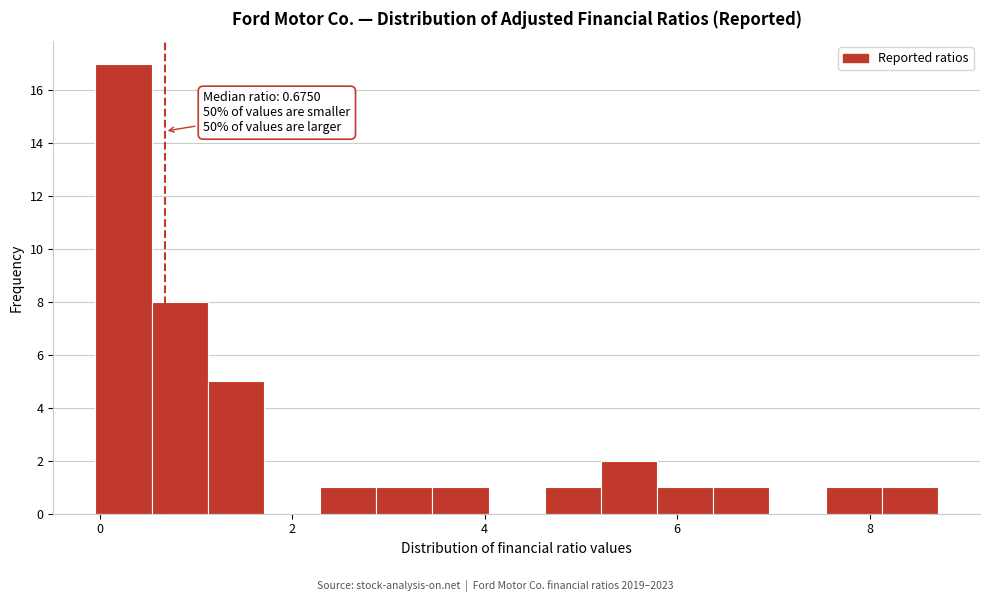

Read against the x-axis, roughly where is the centre of the tallest bar?

0.2